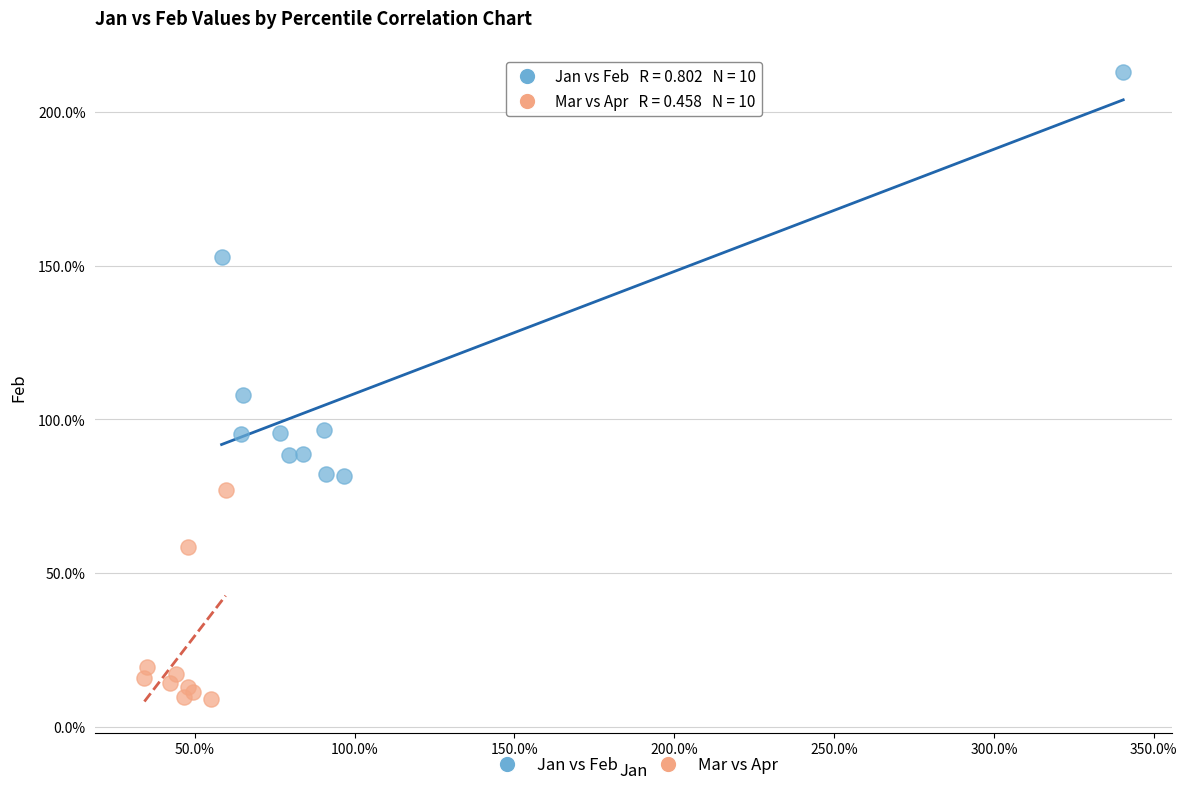

What are all the series names shown in the legend?

Jan vs Feb, Mar vs Apr